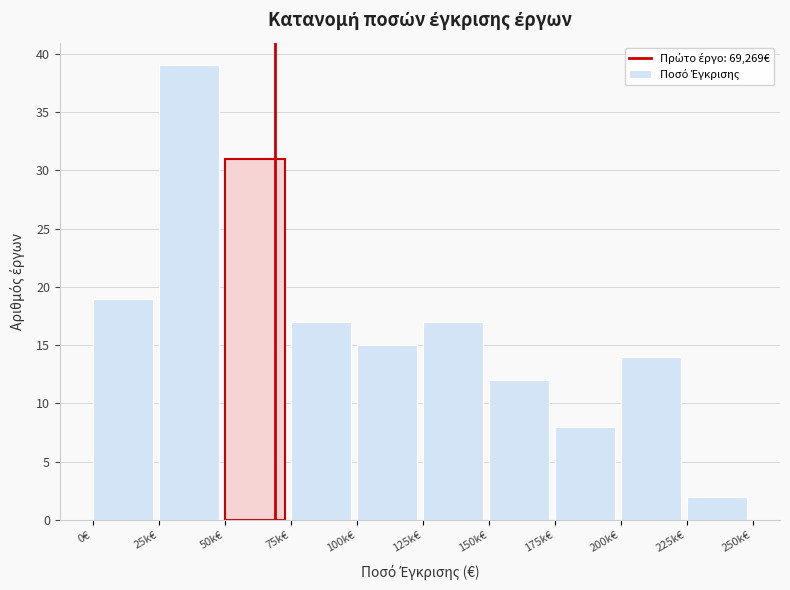

Reading left to right, list all the values displayed in this chart.

0€=19	25k€=39	50k€=31	75k€=17	100k€=15	125k€=17	150k€=12	175k€=8	200k€=14	225k€=2